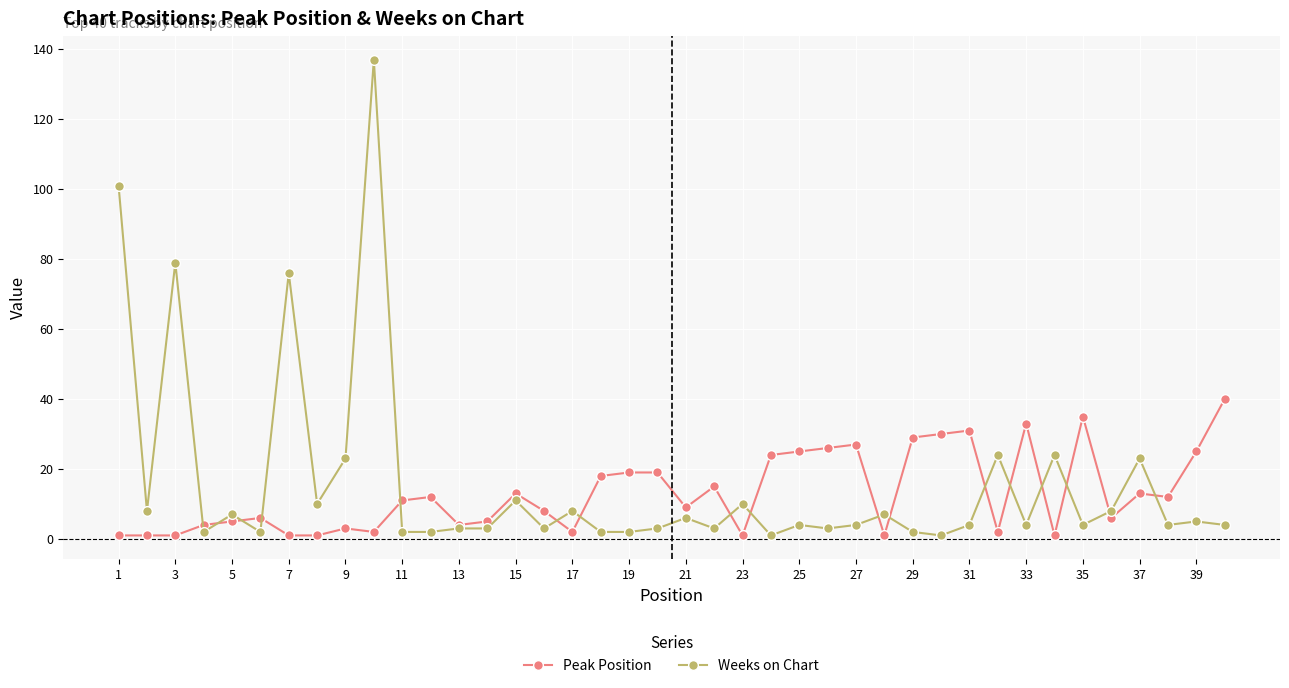

True or false: Peak Position has more than 2 interior local peaks.

True